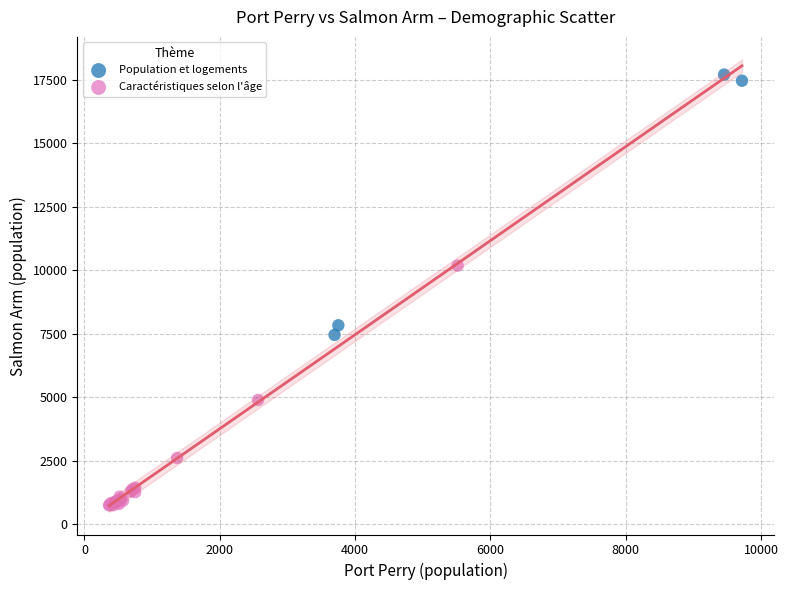

Which series has the widest spread of Y values?

Population et logements